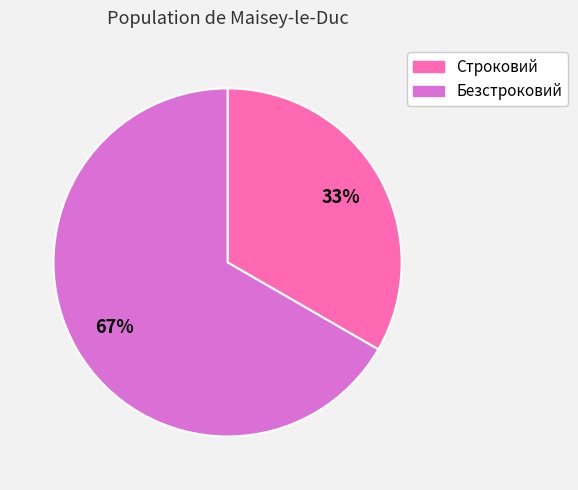

Between Строковий and Безстроковий, which is larger?

Безстроковий